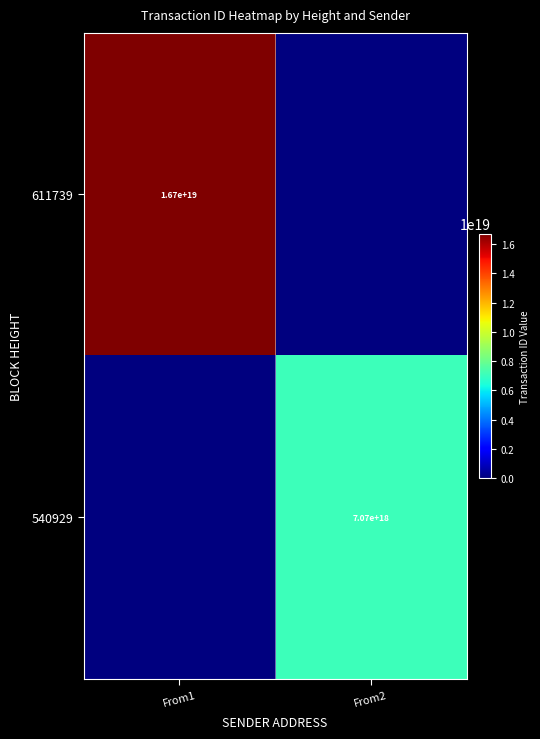

The 540929 series shows 7070000000000000000 at From2. True or false?

True